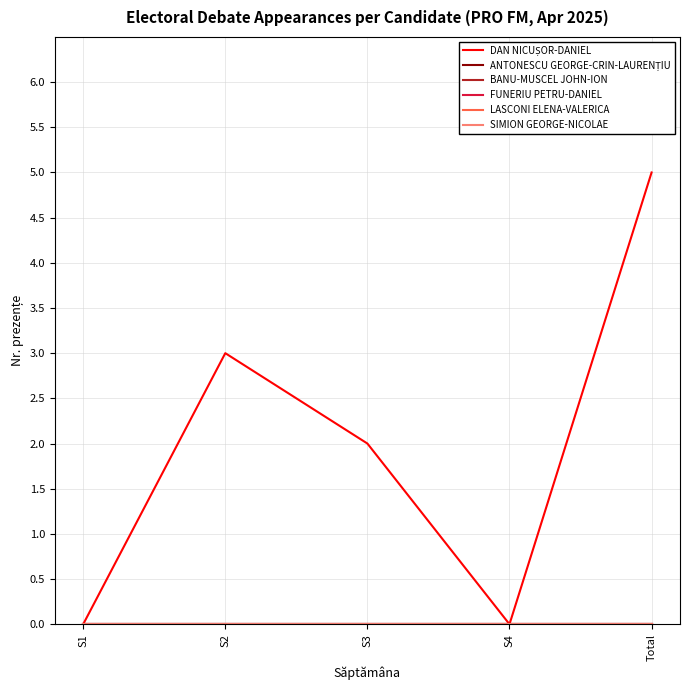

Reading left to right, list all the values displayed in this chart.

DAN NICUȘOR-DANIEL: S1=0	S2=3	S3=2	S4=0	Total=5
ANTONESCU GEORGE-CRIN-LAURENȚIU: S1=0	S2=0	S3=0	S4=0	Total=0
BANU-MUSCEL JOHN-ION: S1=0	S2=0	S3=0	S4=0	Total=0
FUNERIU PETRU-DANIEL: S1=0	S2=0	S3=0	S4=0	Total=0
LASCONI ELENA-VALERICA: S1=0	S2=0	S3=0	S4=0	Total=0
SIMION GEORGE-NICOLAE: S1=0	S2=0	S3=0	S4=0	Total=0